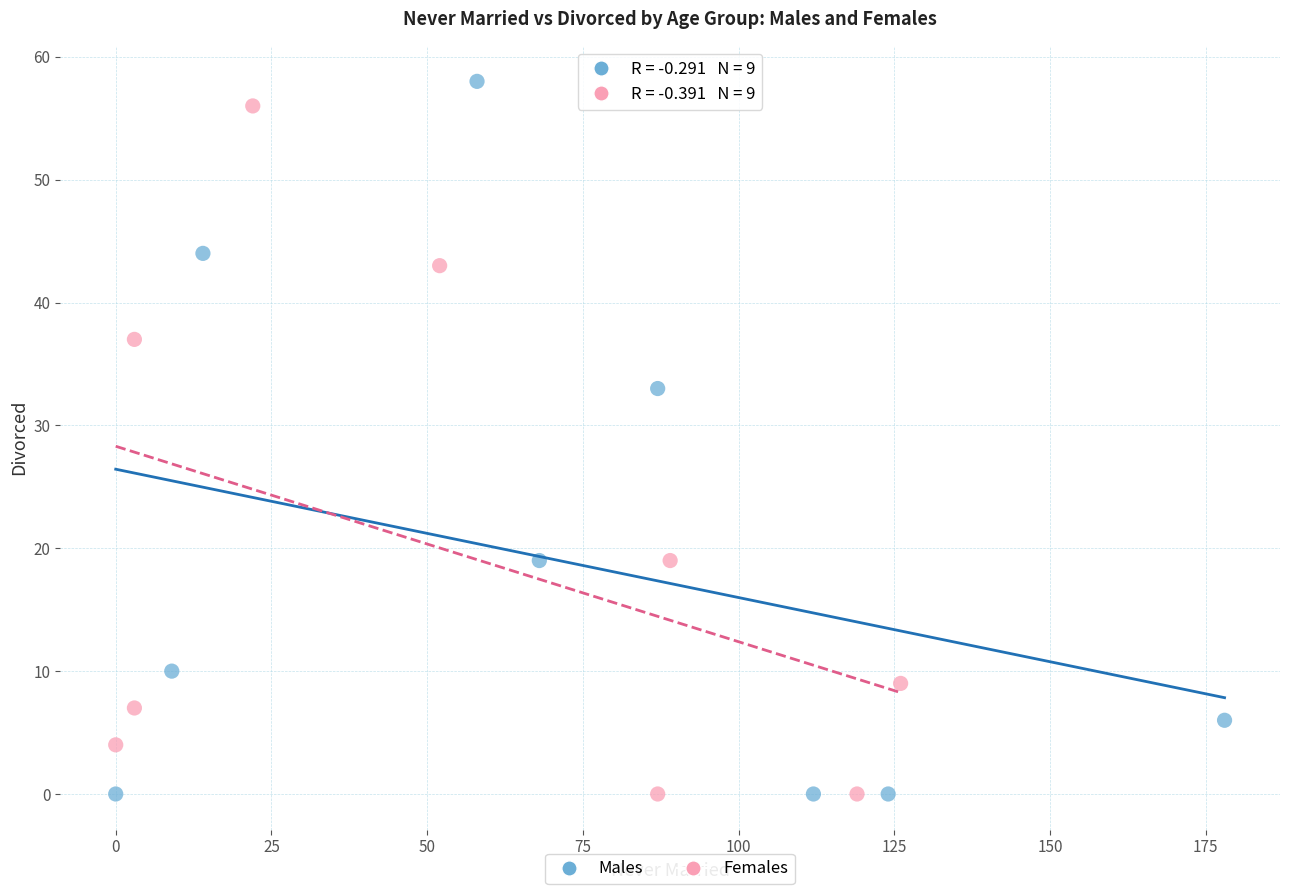

What are all the series names shown in the legend?

Males, Females